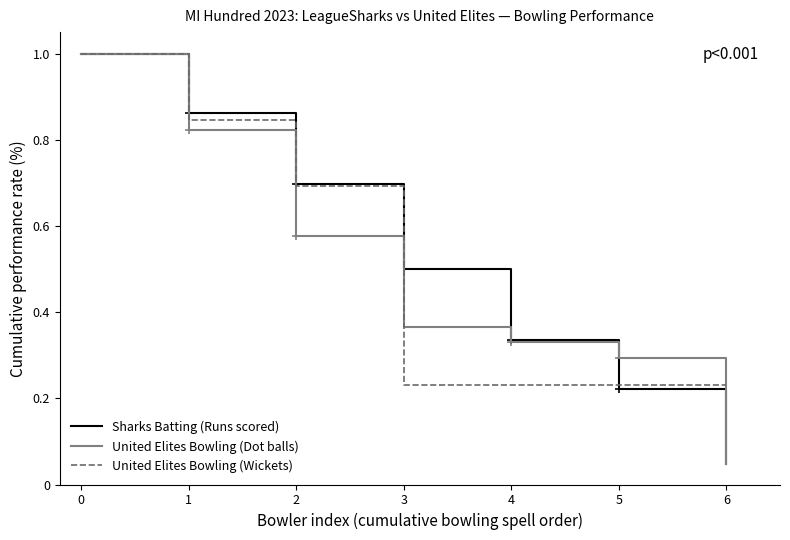

What is the difference between the maximum and minimum values in the Sharks Batting (Runs scored) series?

1.0